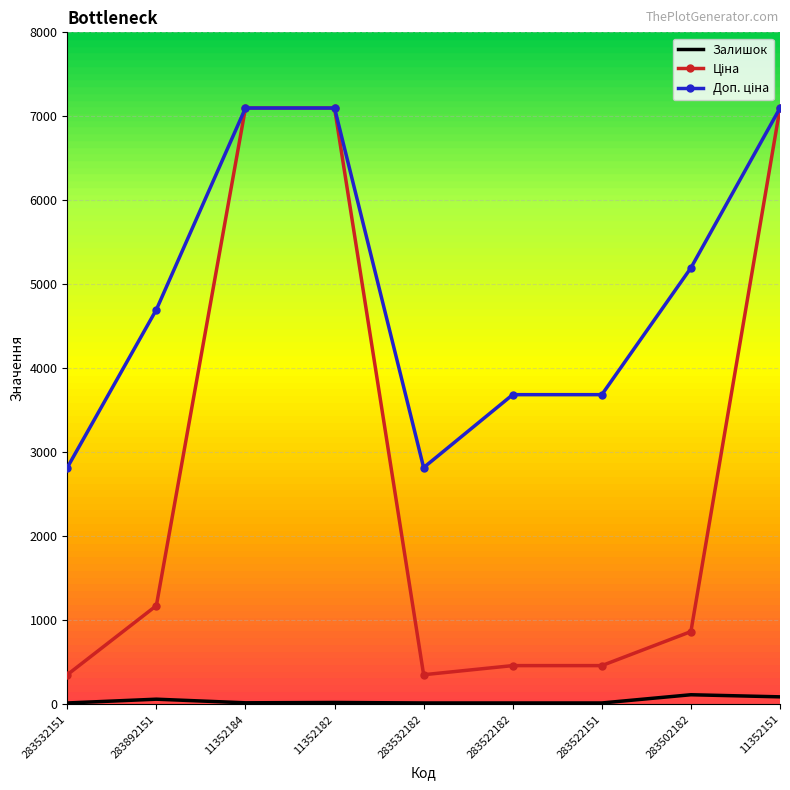

True or false: Залишок has a value of 16.0 at 283532182.

True